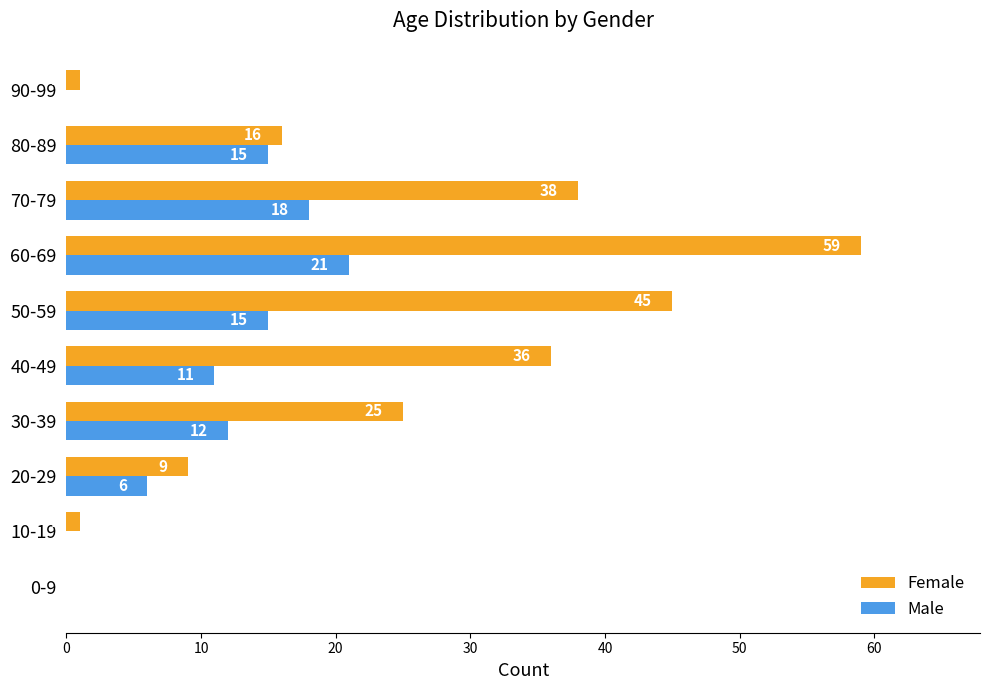

How many categories are shown in the chart?

10